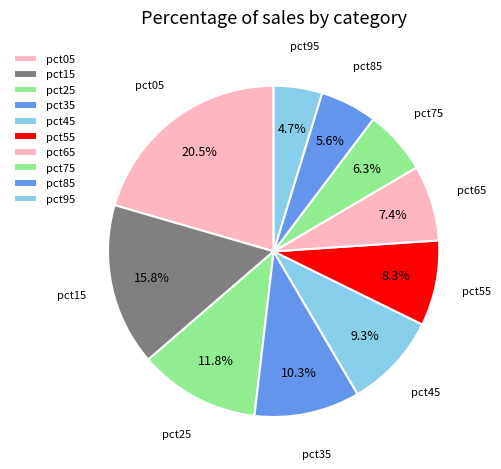

Count the number of slices in the pie.

10